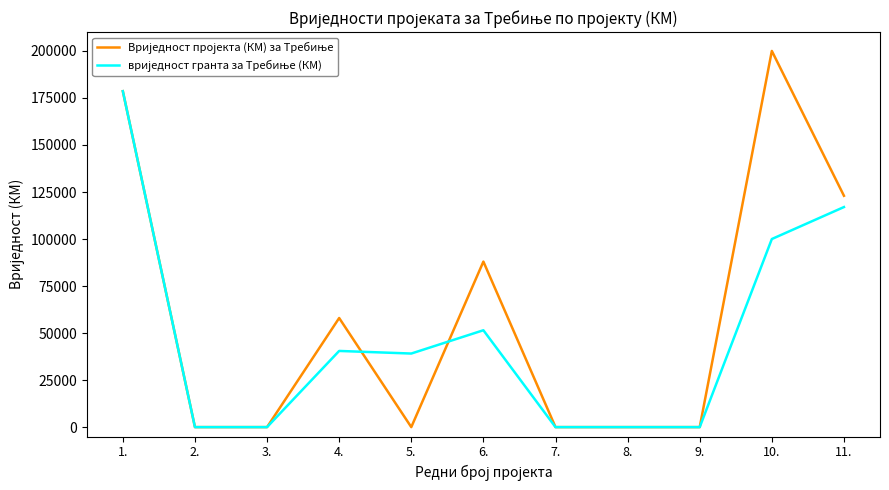

At which category is the sum across all series the highest?

1.